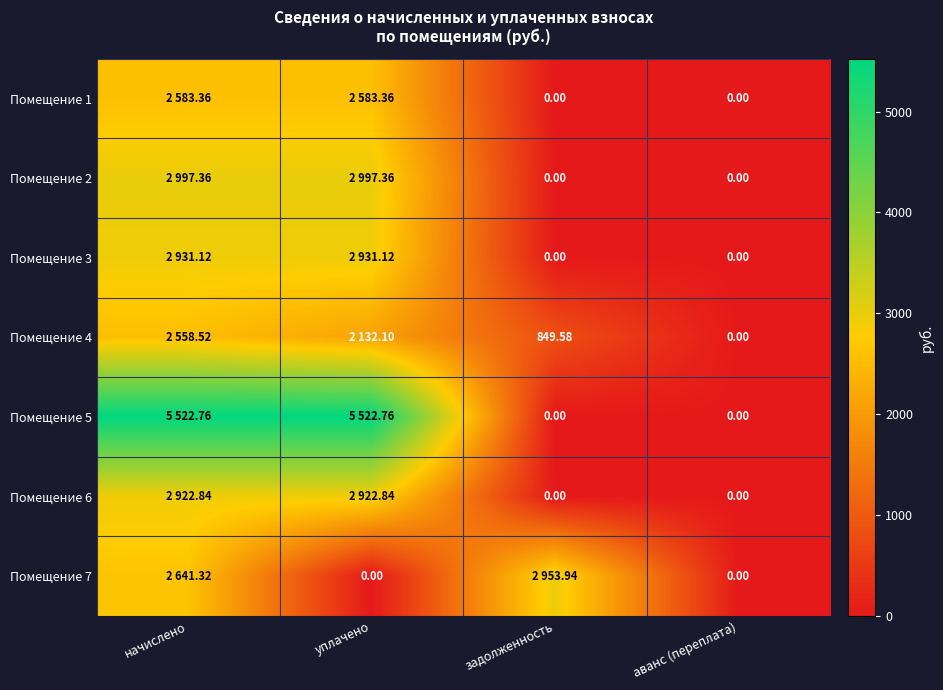

How many values in the Помещение 1 series are below 2583?

2